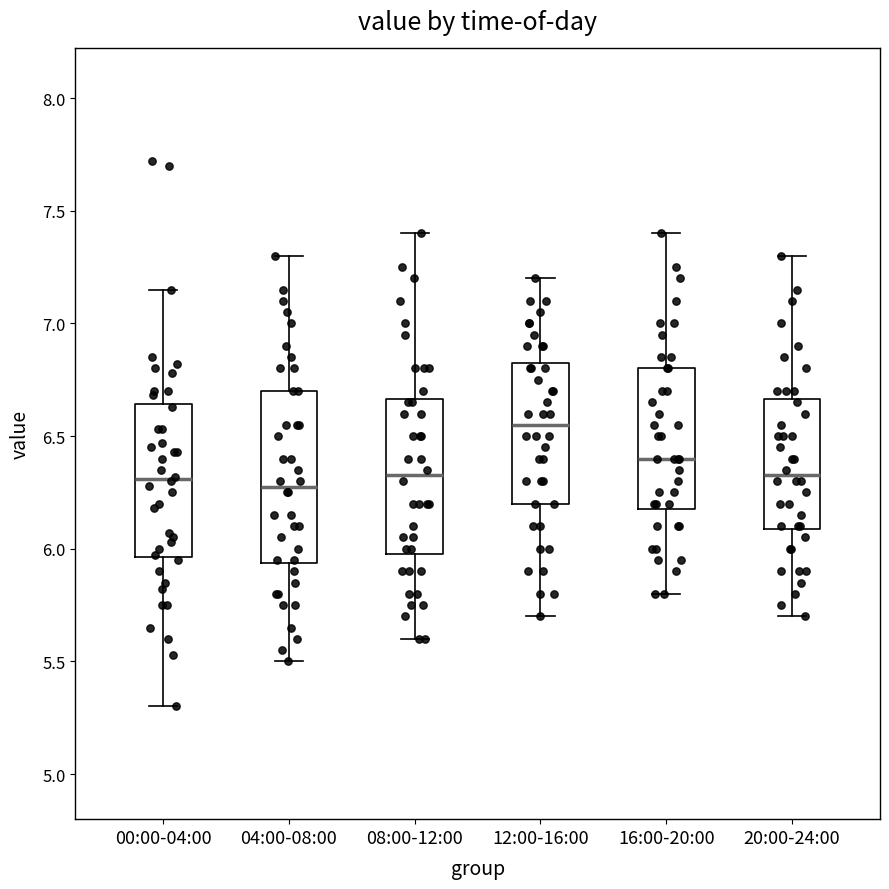

Where is the upper edge of the box for 12:00-16:00 on the y-axis? The values are not printed on the chart, so give them approximately, as read against the axis.

6.85